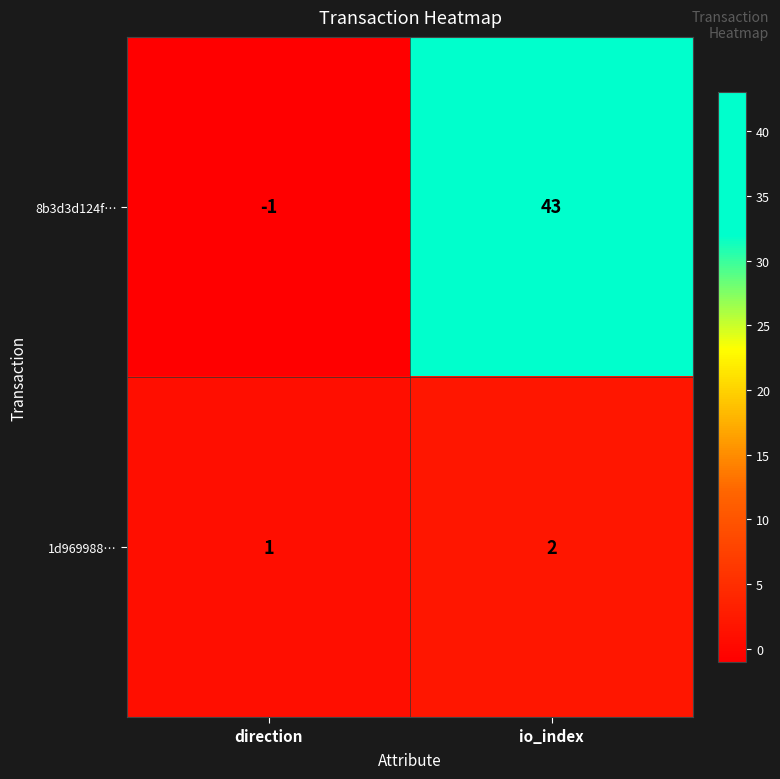

At which category is the sum across all series the highest?

io_index